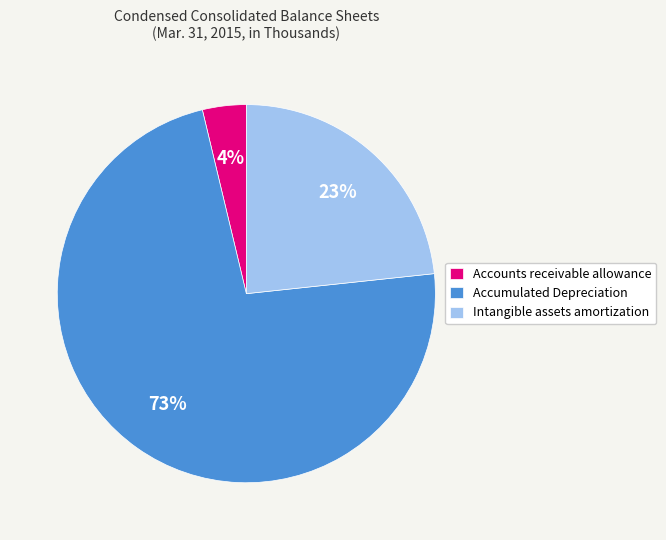

The Accumulated Depreciation slice represents 73% of the pie. True or false?

True